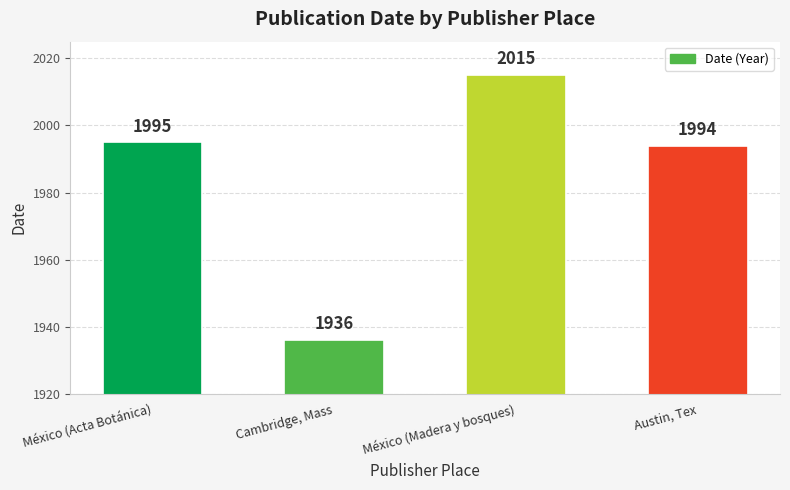

What is the sum of all values?

7940